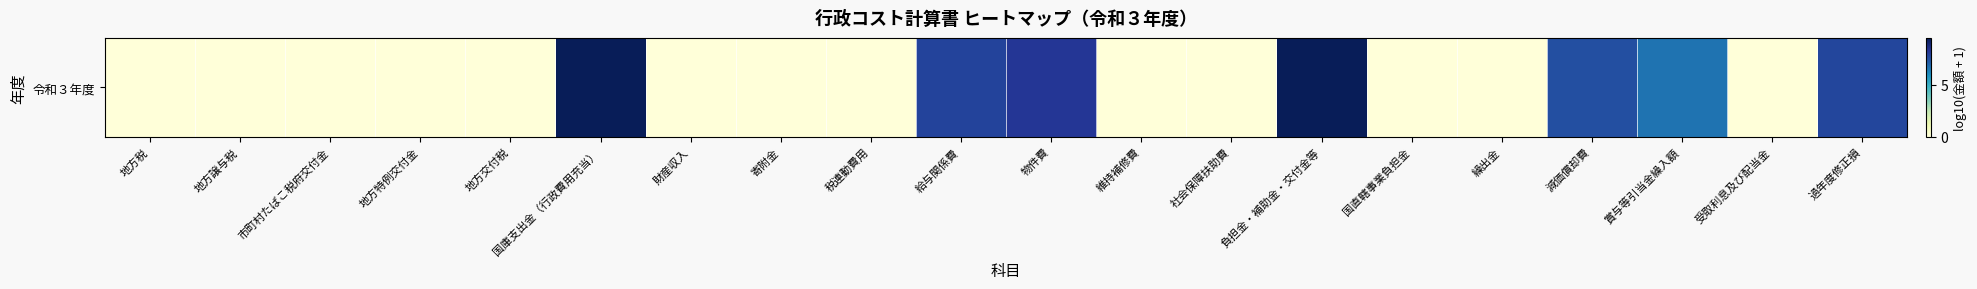

List the labels in order of value, smallest first.

地方税, 地方譲与税, 市町村たばこ税府交付金, 地方特例交付金, 地方交付税, 財産収入, 寄附金, 税連動費用, 維持補修費, 社会保障扶助費, 国直轄事業負担金, 繰出金, 受取利息及び配当金, 賞与等引当金繰入額, 減価償却費, 過年度修正損, 給与関係費, 物件費, 負担金・補助金・交付金等, 国庫支出金（行政費用充当）